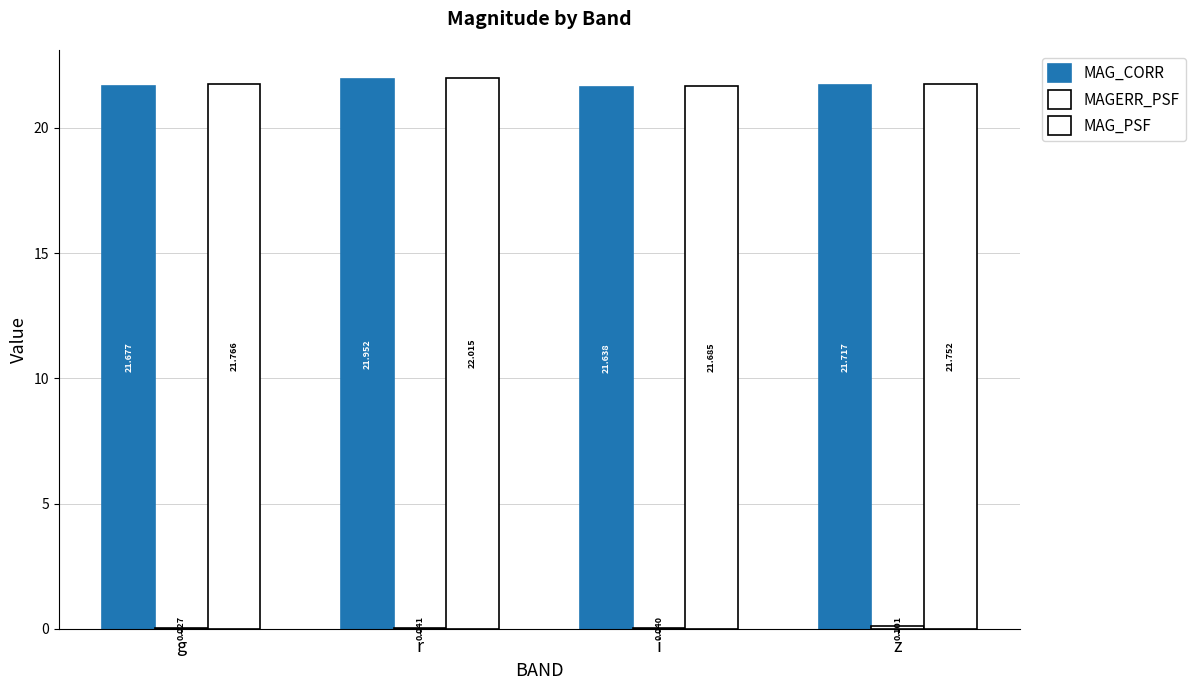

What is the total value across all series at i?

43.4